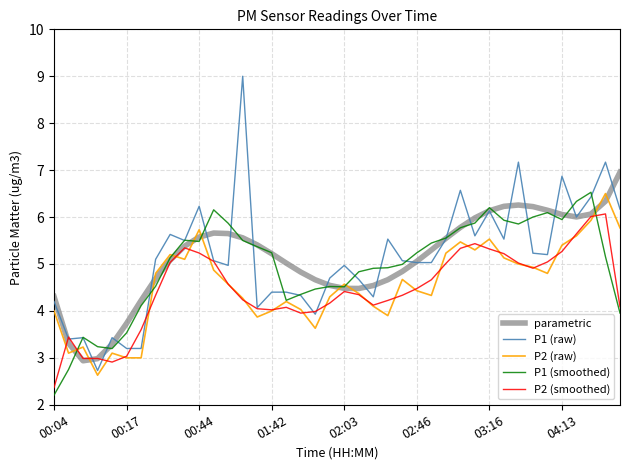

After their last crossing, which series has the higher values: parametric or P2 (raw)?

parametric